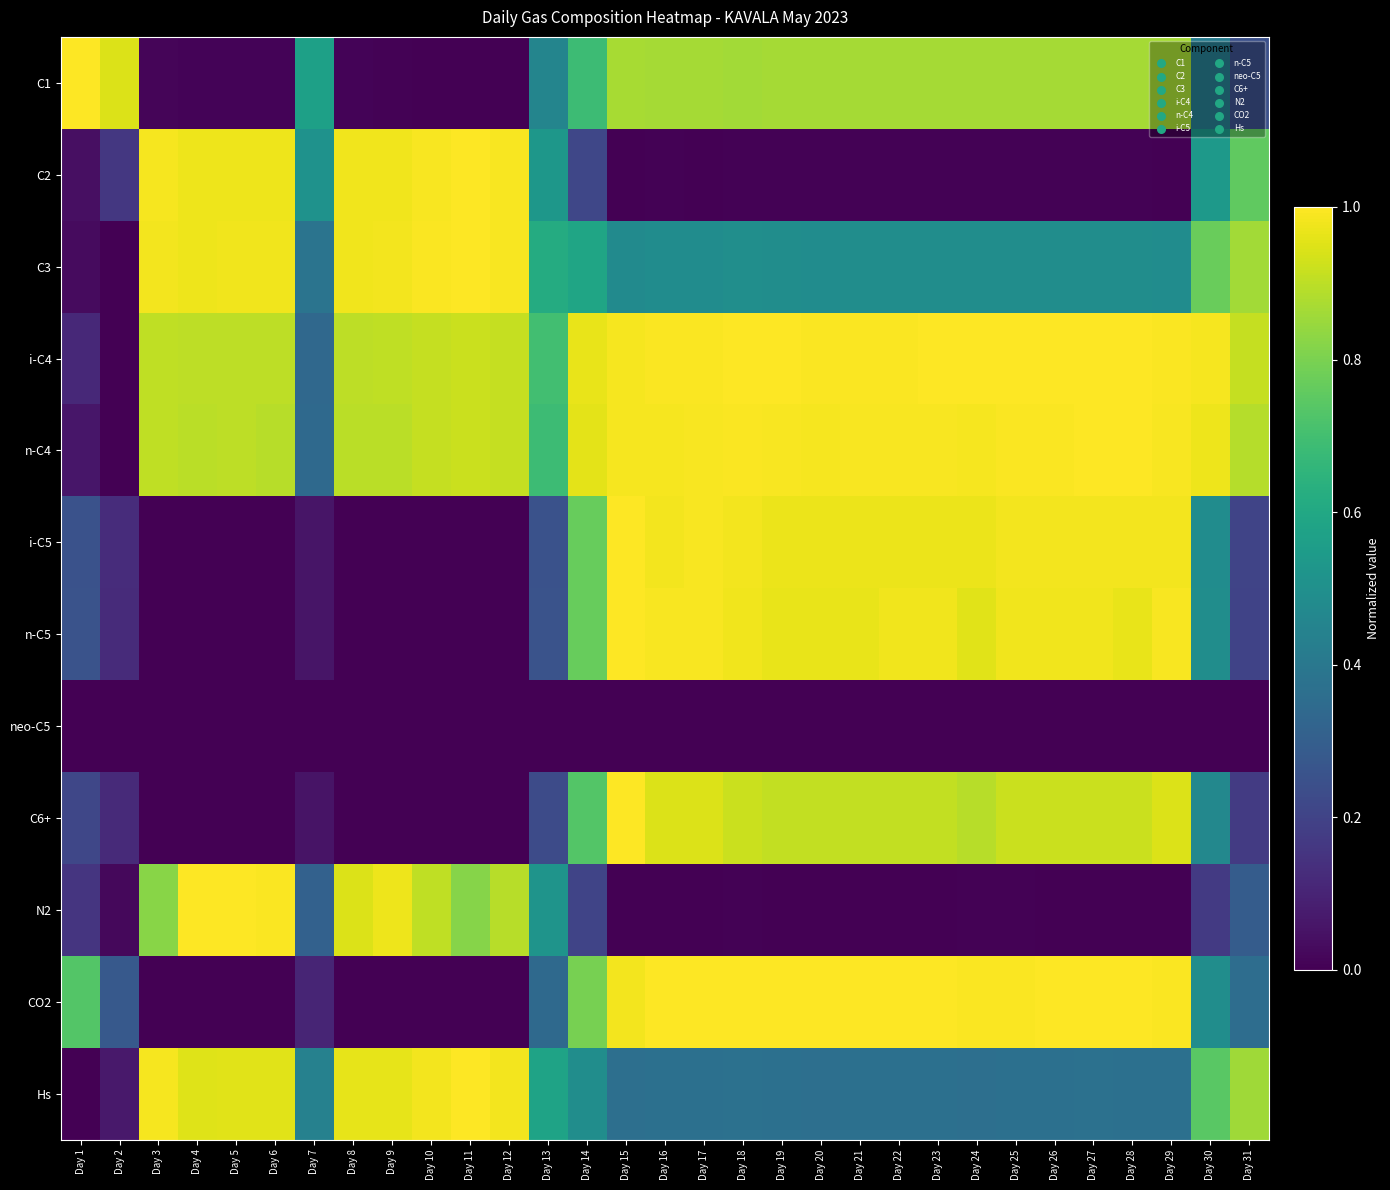

How many data points does each series have?

31